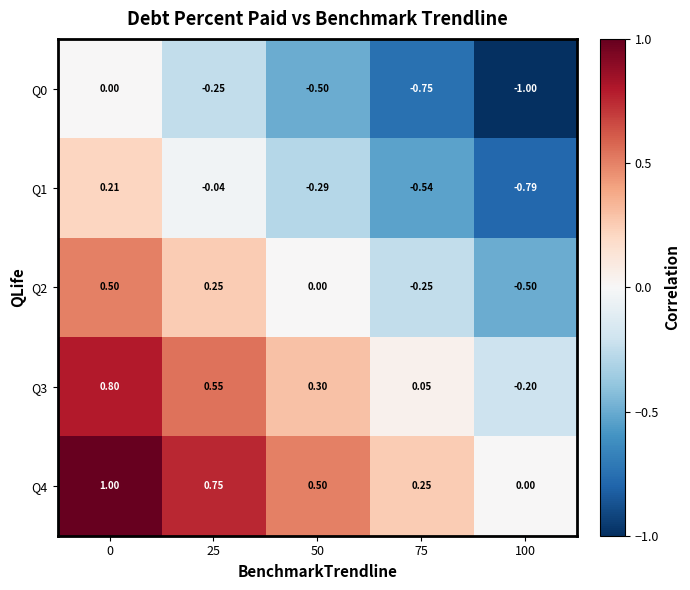

What is the greatest value displayed?

1.0